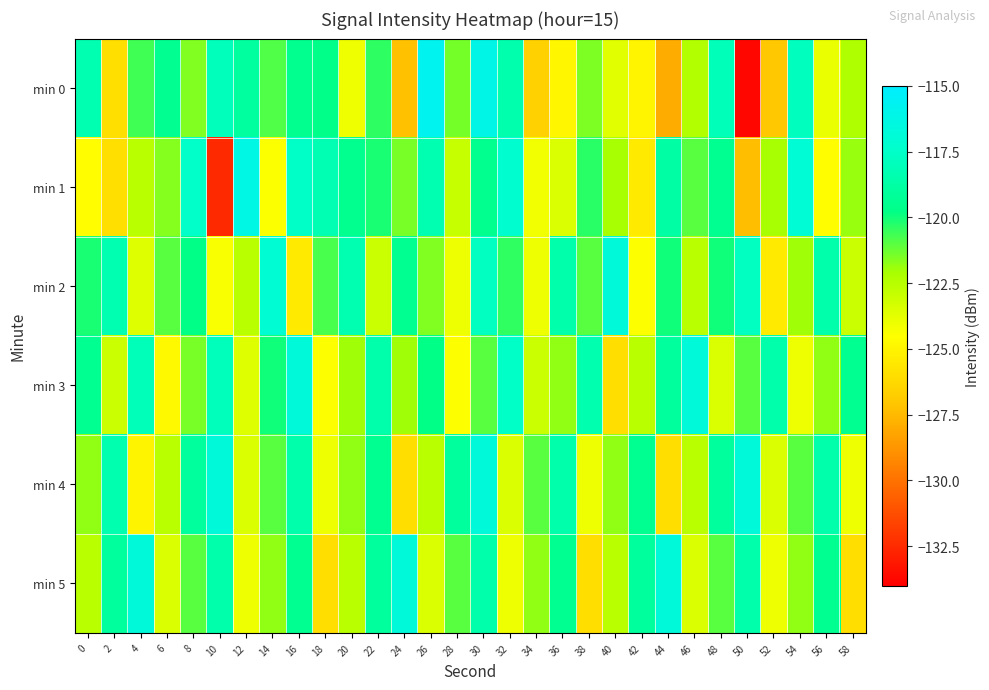

At which category is the sum across all series the highest?

30